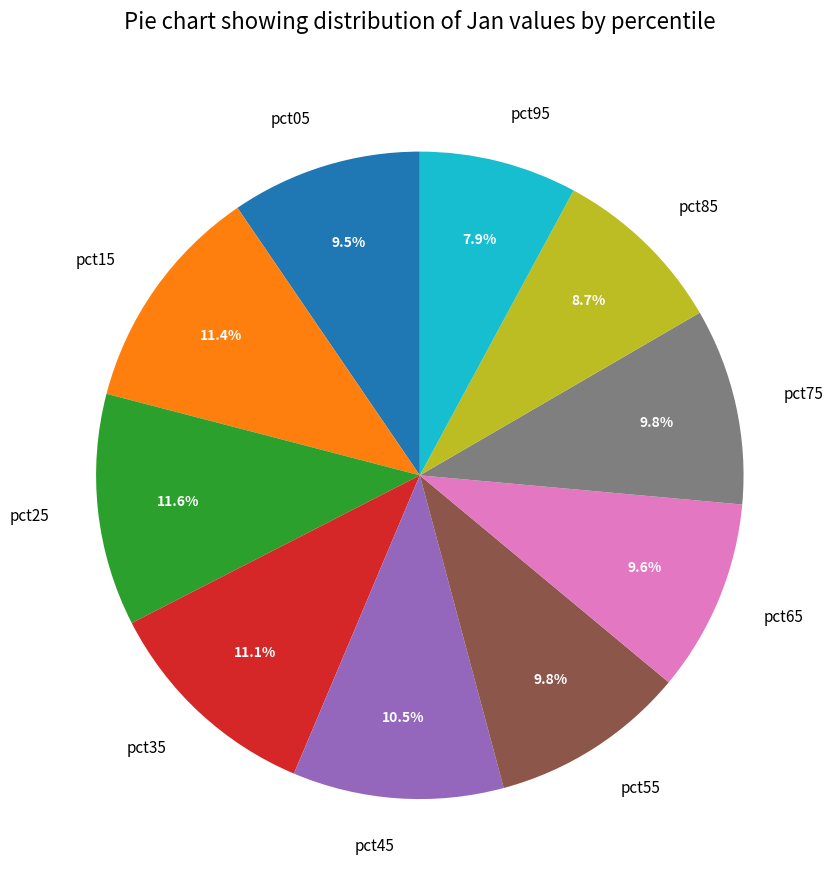

How many segments does this pie chart have?

10